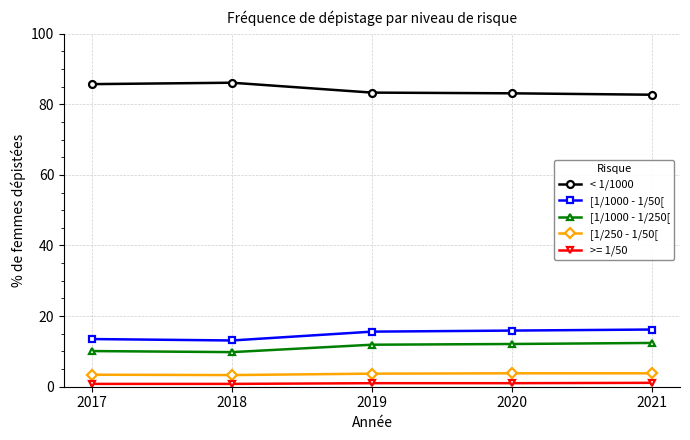

Which series has the largest total across all categories?

< 1/1000